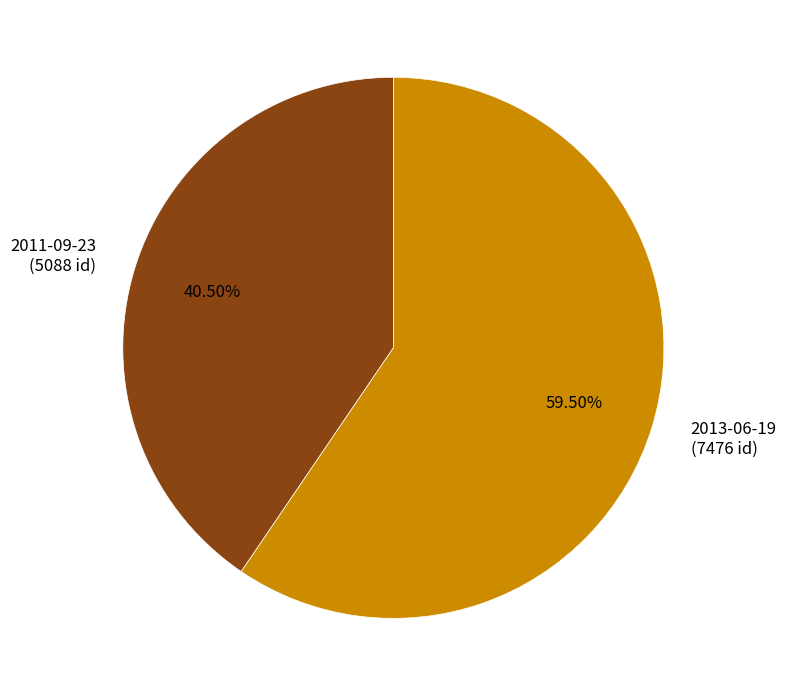

How many segments does this pie chart have?

2